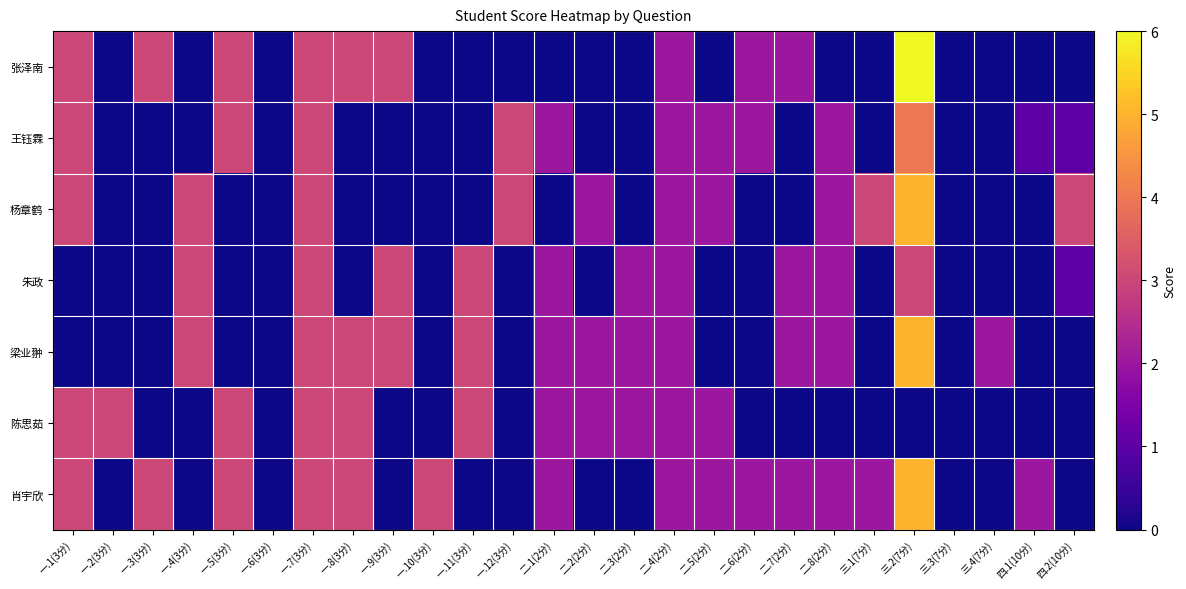

List the series in order of their peak value, lowest first.

朱政, 陈思茹, 王钰霖, 杨章鹤, 梁业翀, 肖宇欣, 张泽南